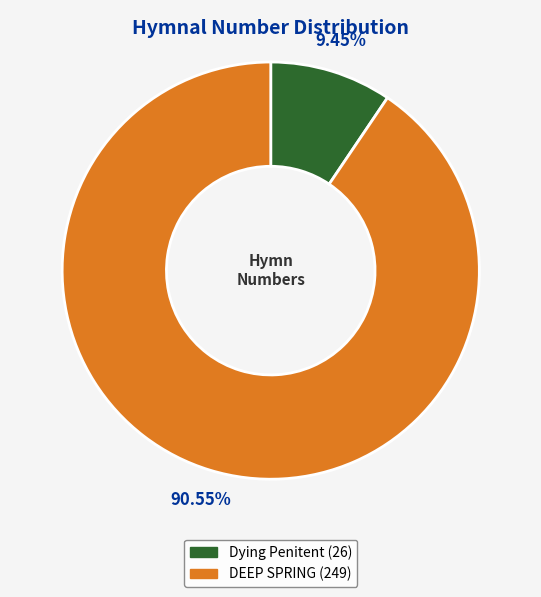

Is there a majority slice in this chart?

Yes